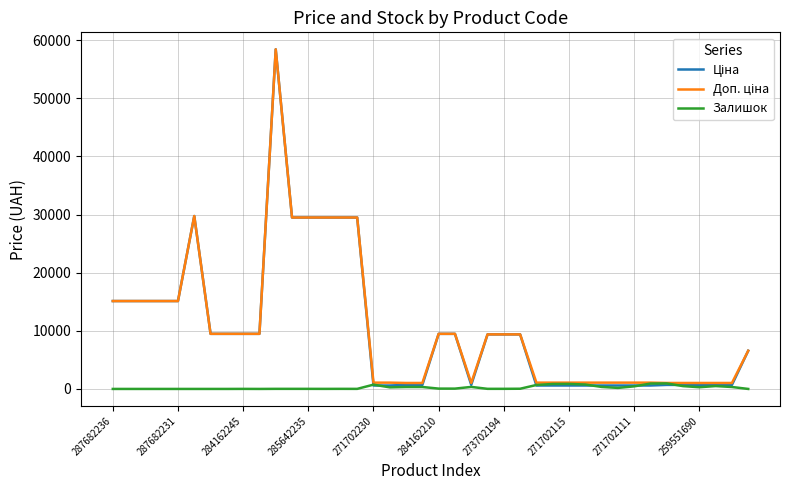

What is the greatest value displayed?

58426.5